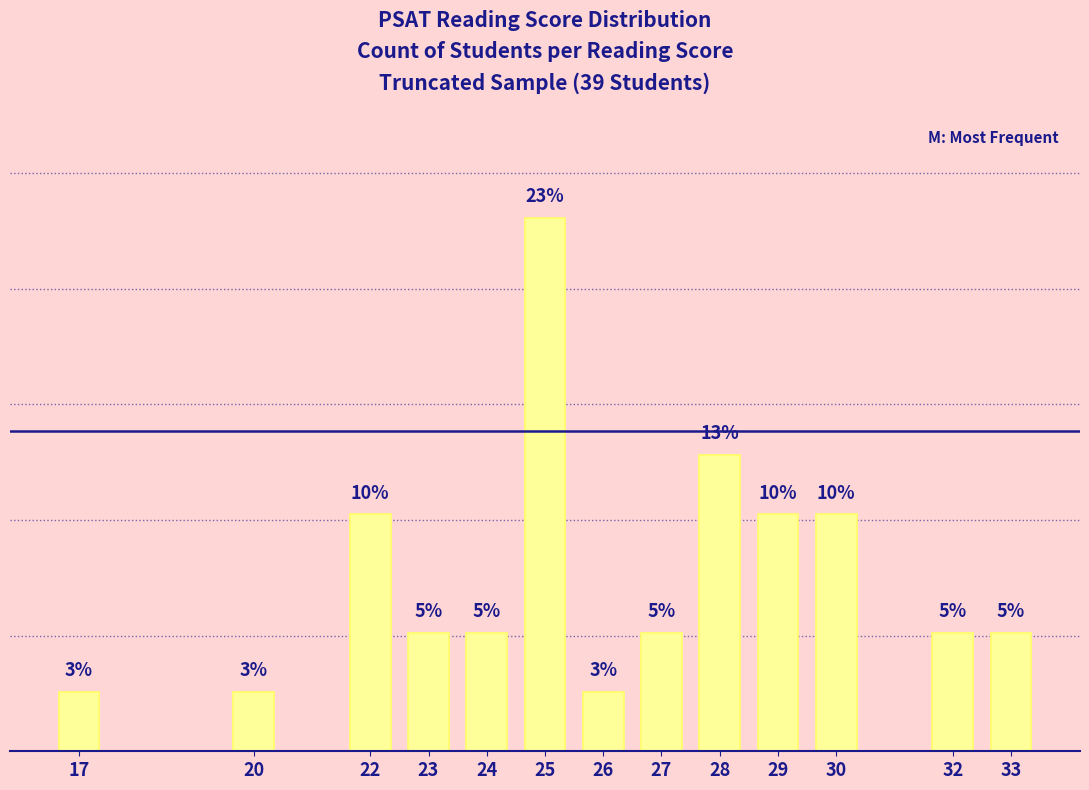

Does the chart contain any negative values?

No